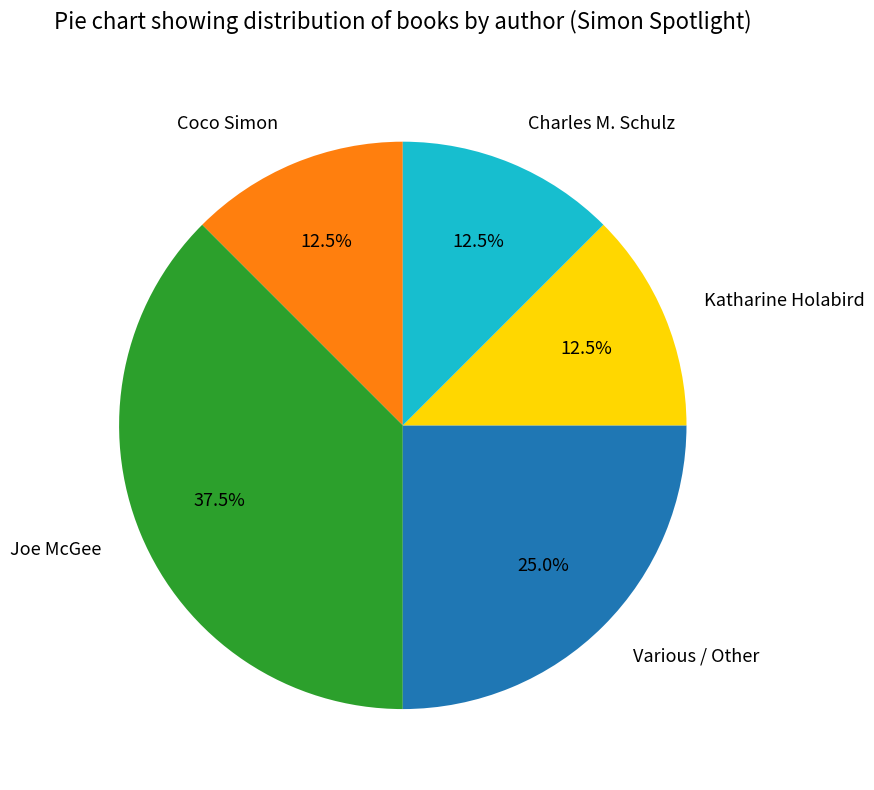

To the nearest percent, what is the average slice percentage?

20%